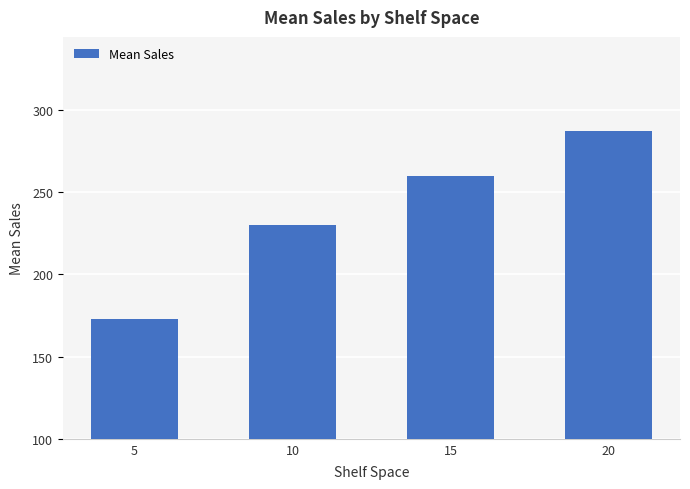

Reading left to right, what are all the values shown in this chart?

5=173	10=230	15=260	20=287